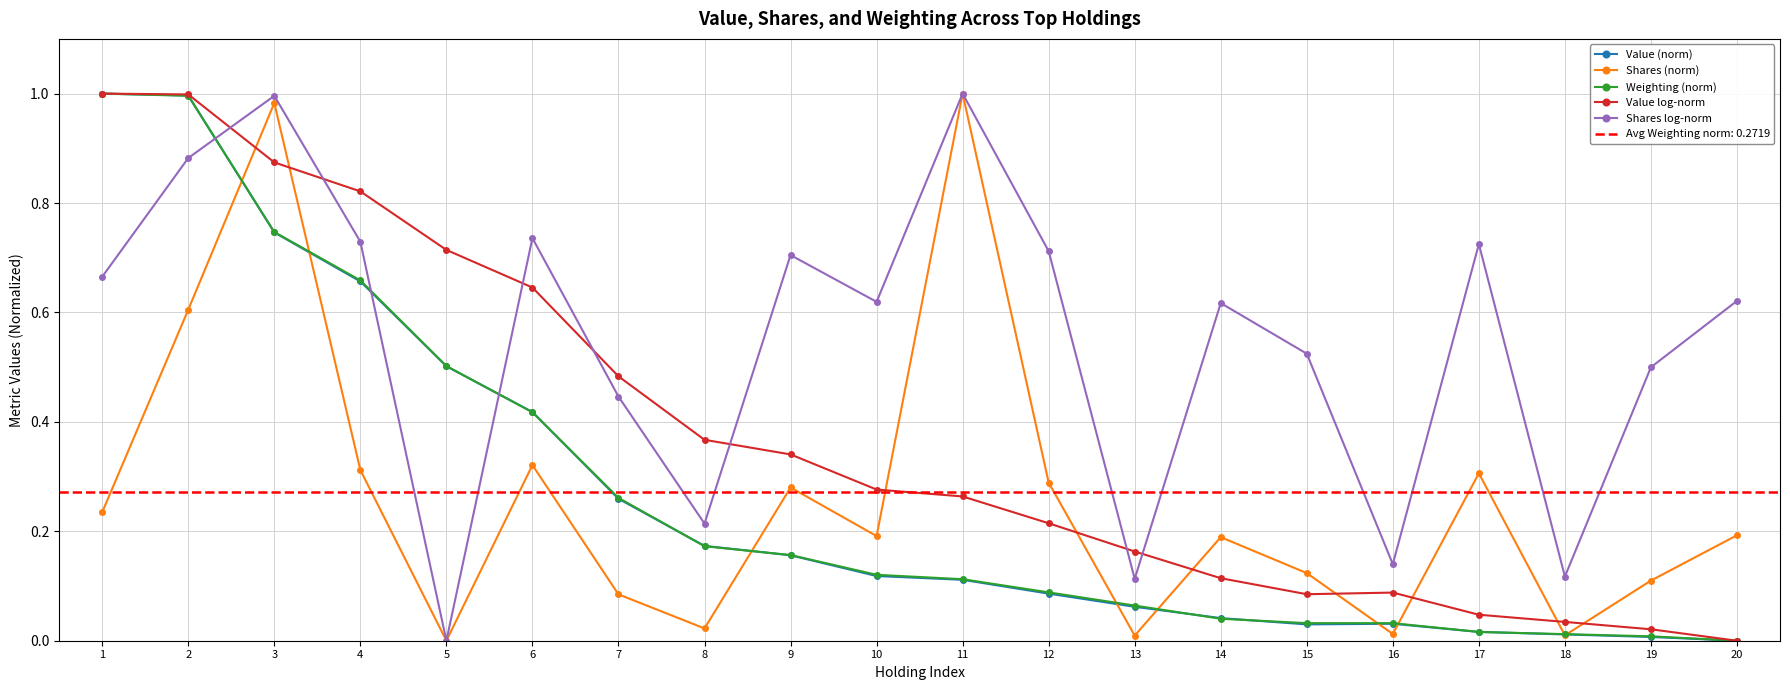

True or false: Shares log-norm has a value of 0.7 at 6.

True